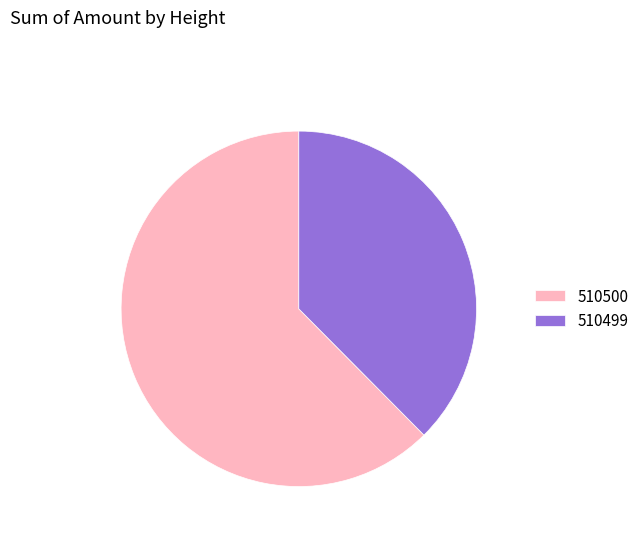

Is the sum of 510499 and 510500 greater than half?

Yes